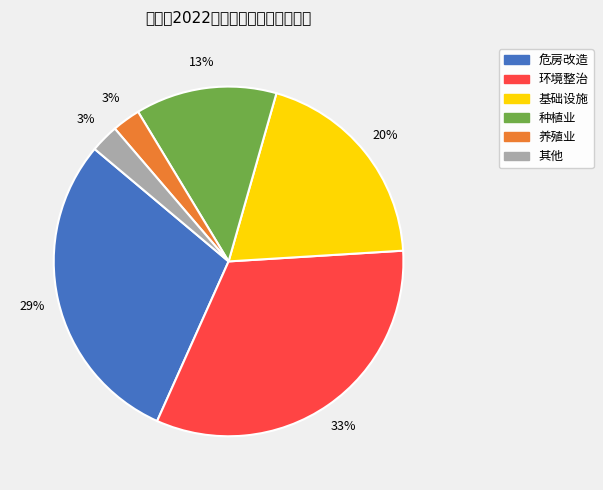

To the nearest percent, what is the difference between the 种植业 and 基础设施 slice percentages?

7%